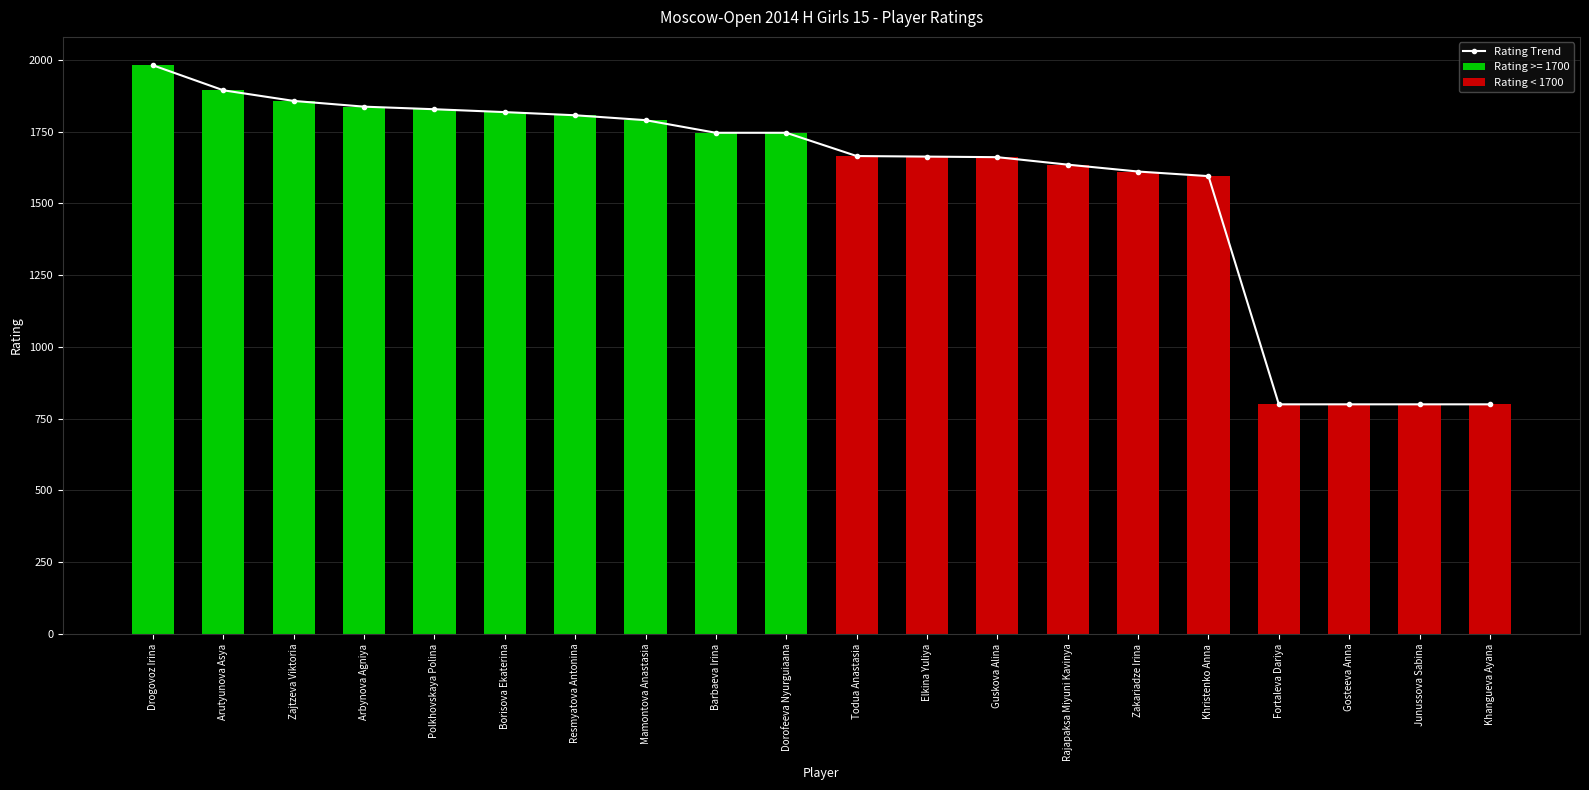

What is the lowest value of the Rating Trend series?

800